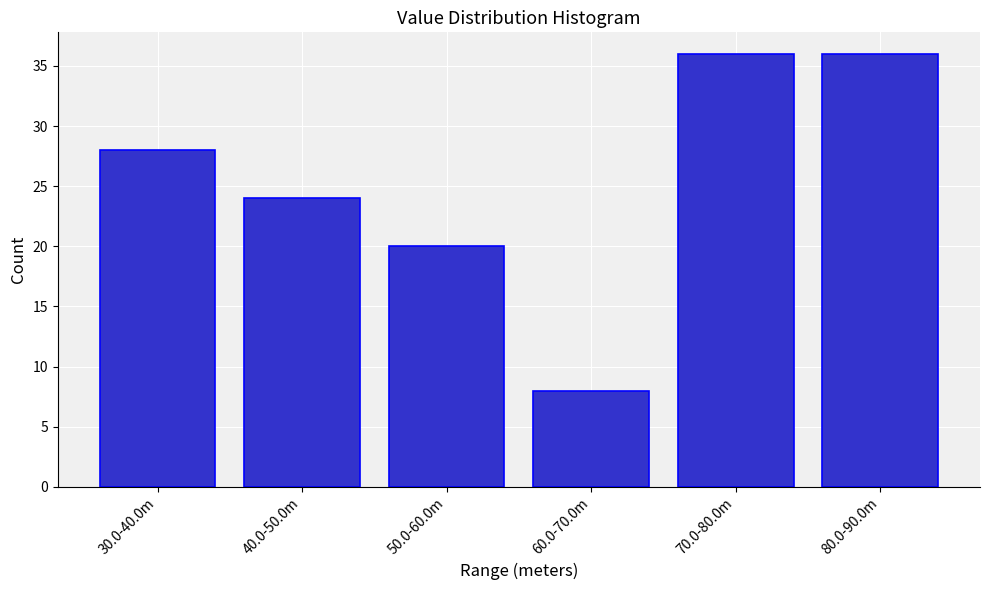

Reading left to right, transcribe all the data shown in this chart.

30.0-40.0m=28	40.0-50.0m=24	50.0-60.0m=20	60.0-70.0m=8	70.0-80.0m=36	80.0-90.0m=36